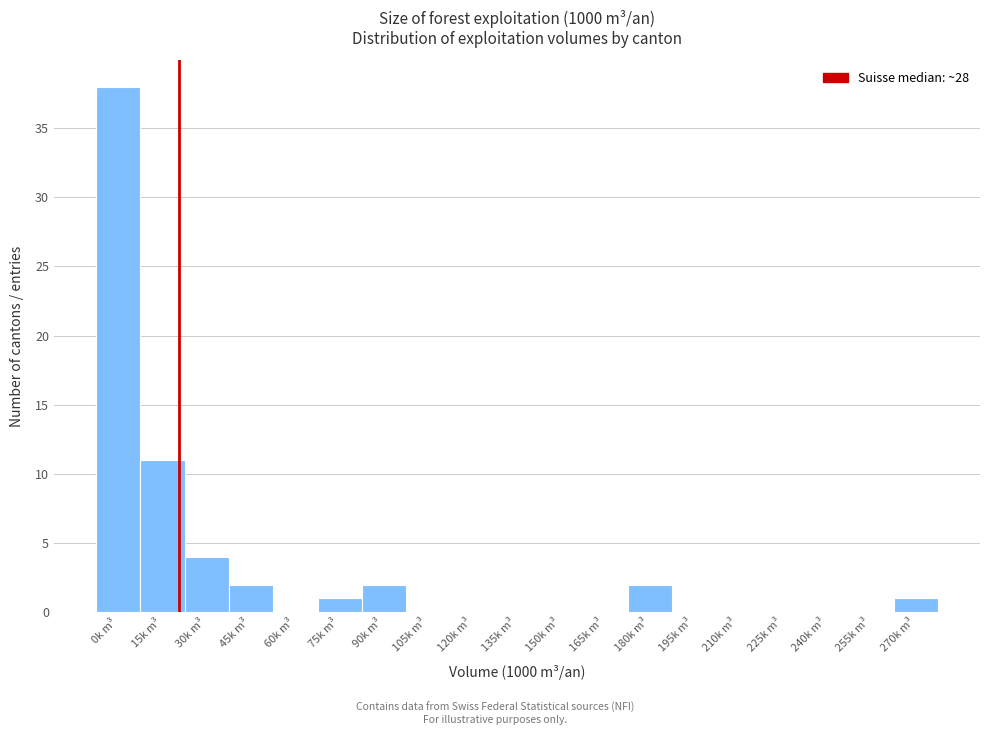

Reading right to left, what are all the values shown in this chart?

270k m³=1	255k m³=0	240k m³=0	225k m³=0	210k m³=0	195k m³=0	180k m³=2	165k m³=0	150k m³=0	135k m³=0	120k m³=0	105k m³=0	90k m³=2	75k m³=1	60k m³=0	45k m³=2	30k m³=4	15k m³=11	0k m³=38